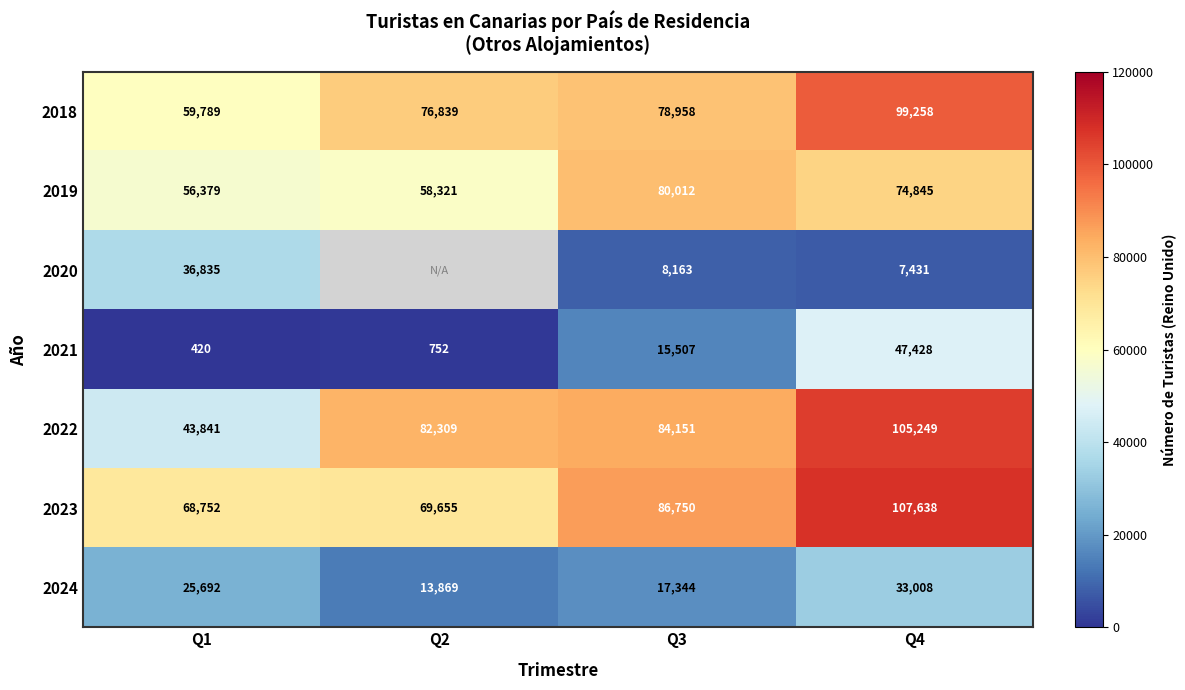

At which category does the chart reach its peak across all series?

Q4